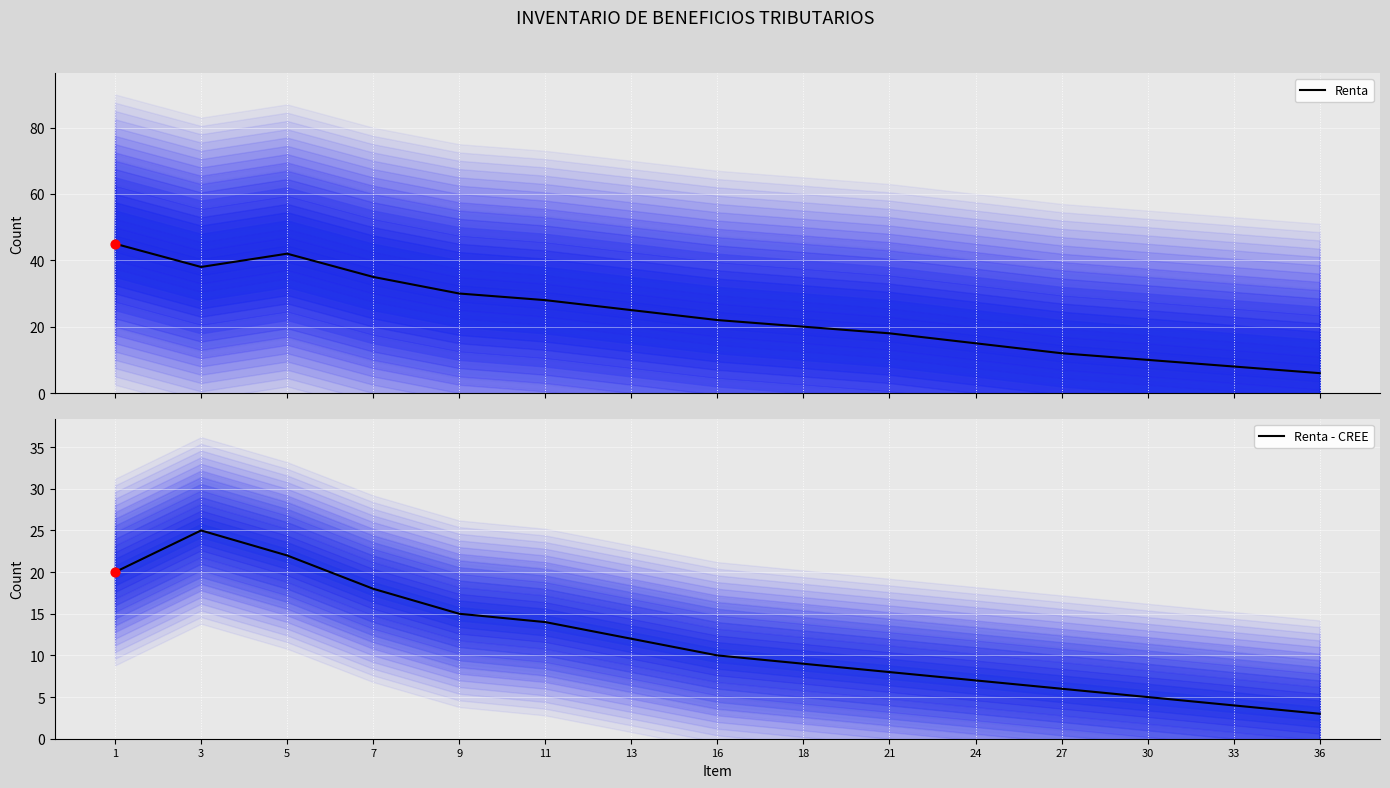

At how many categories does at least one series exceed 3?

15